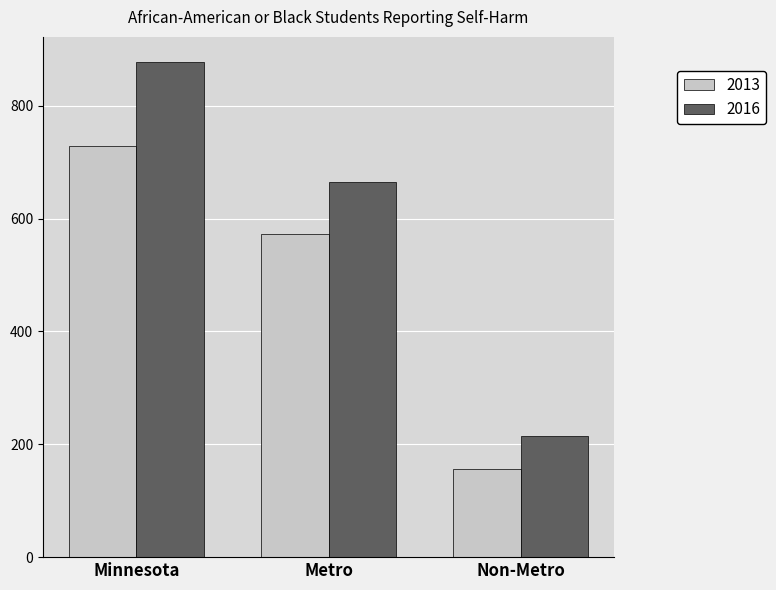

Reading left to right, transcribe all the data shown in this chart.

2013: Minnesota=729	Metro=573	Non-Metro=156
2016: Minnesota=878	Metro=664	Non-Metro=214